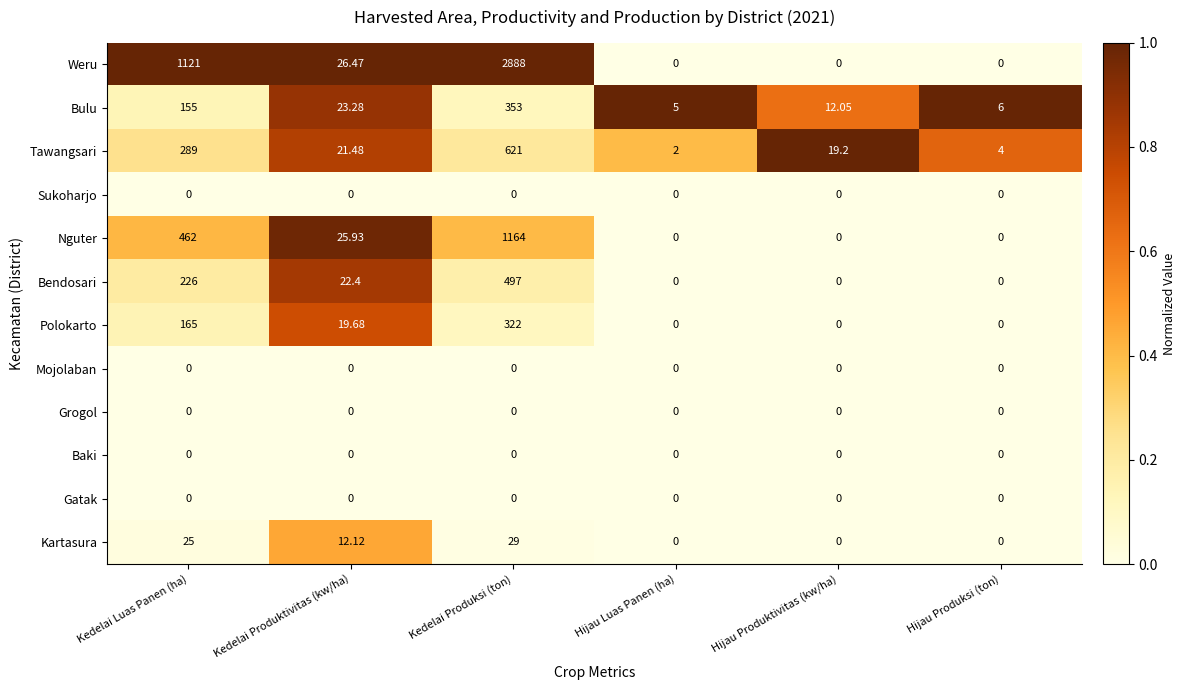

At which category does the chart reach its peak across all series?

Kedelai Produksi (ton)